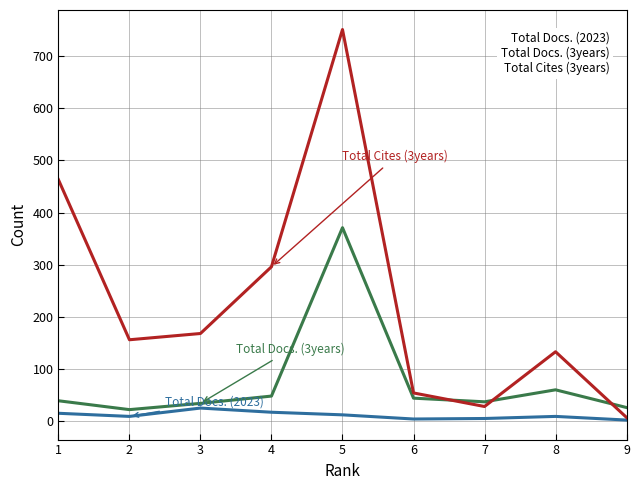

At which category is the sum across all series the highest?

5